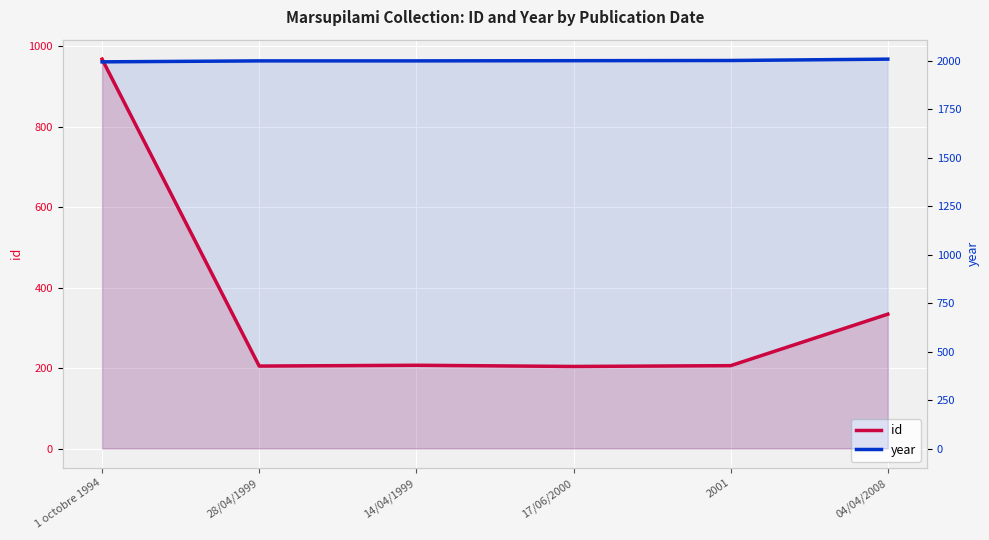

What is the label of the 6th point from the left?

04/04/2008